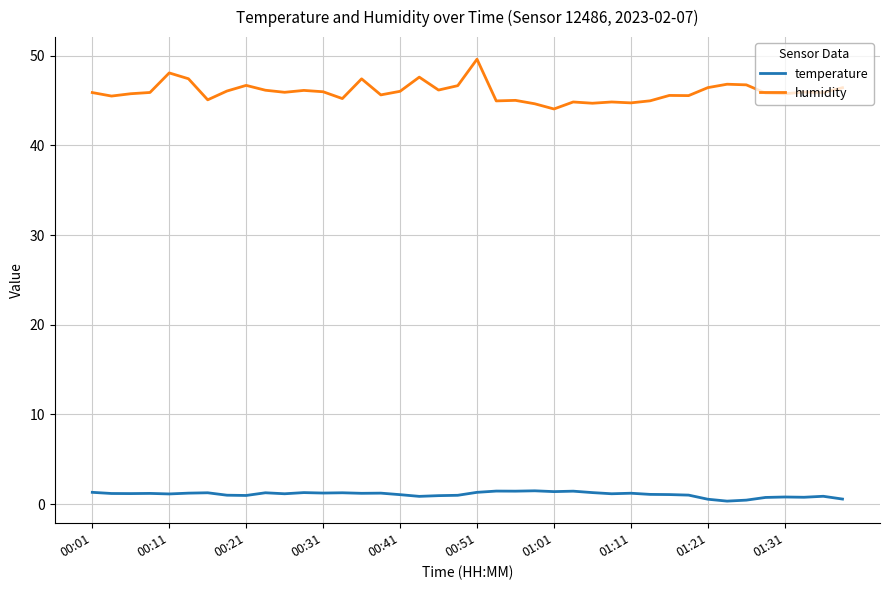

List the series in order of their overall mean, lowest first.

temperature, humidity